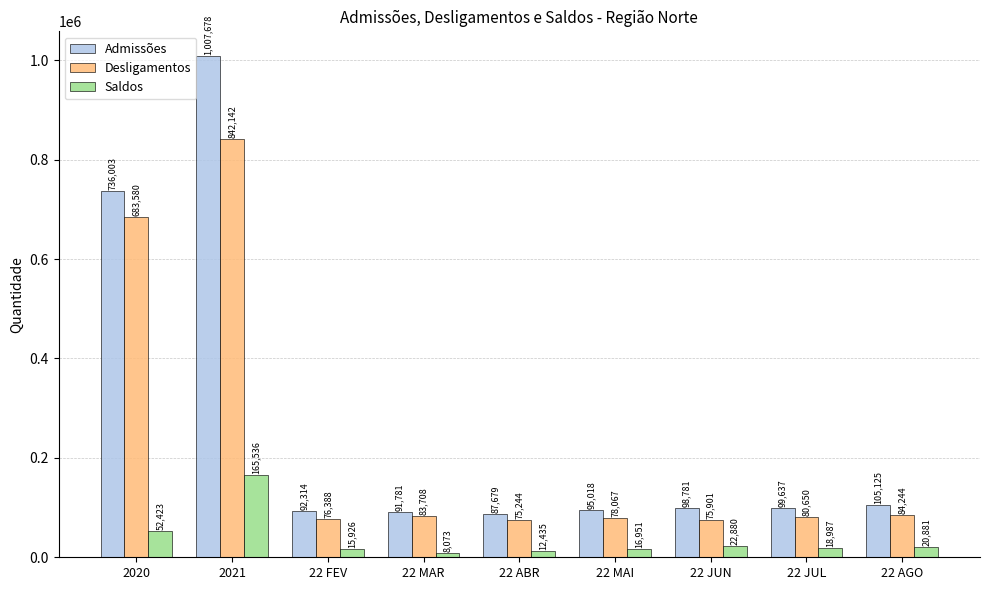

What is the sum of all Desligamentos values?

2079924